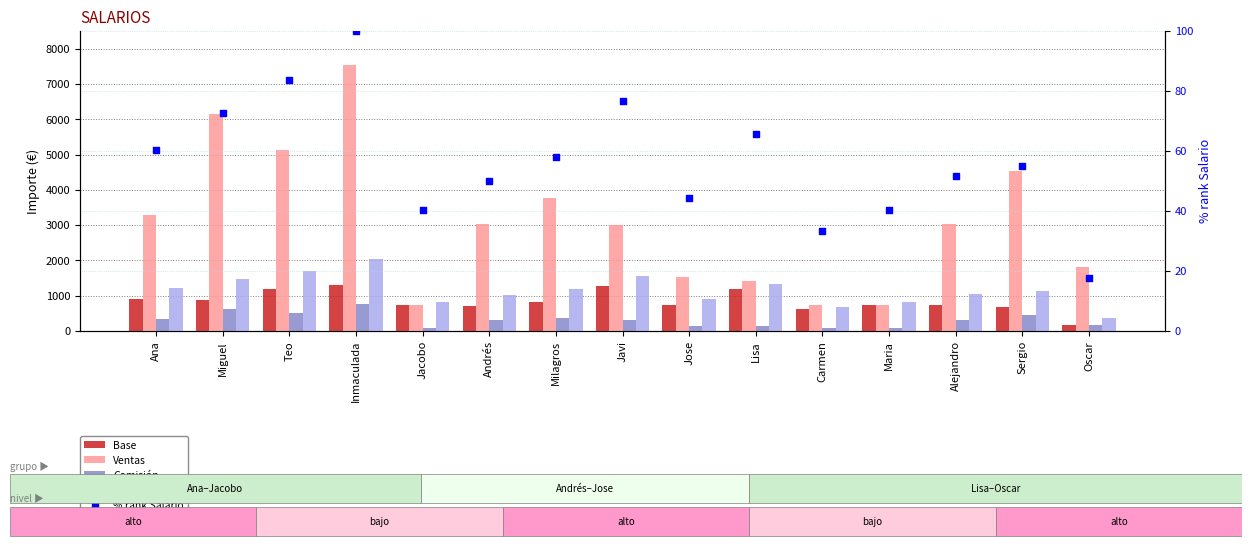

Is the value of Ventas at Miguel greater than the value of Salario at Miguel?

Yes